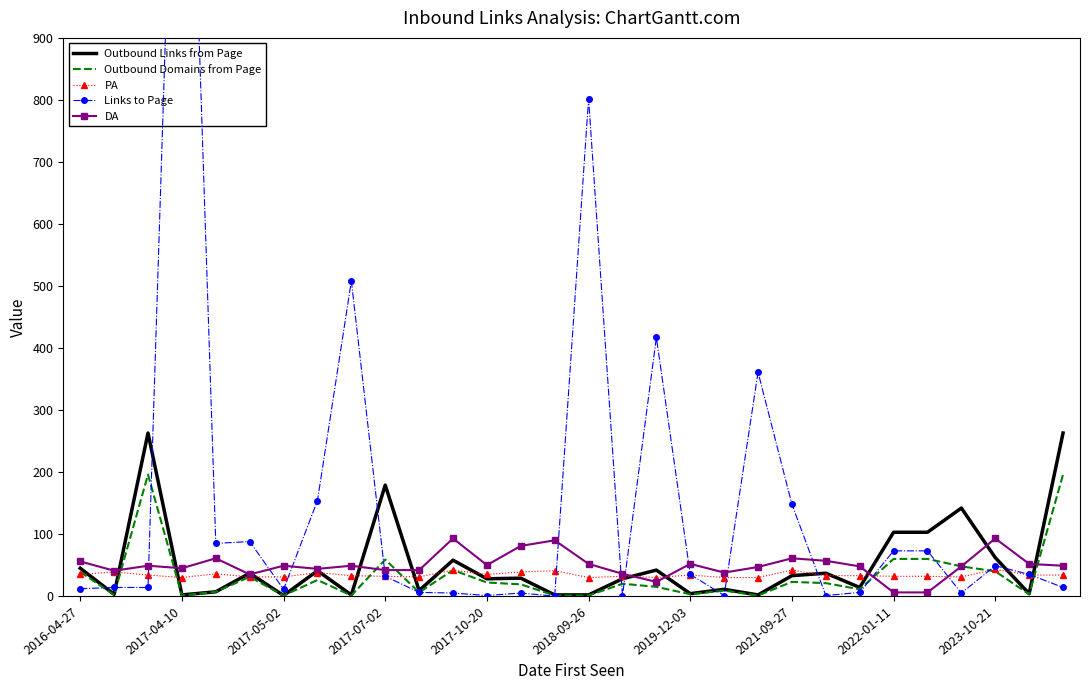

What is the maximum value for Outbound Links from Page?

263